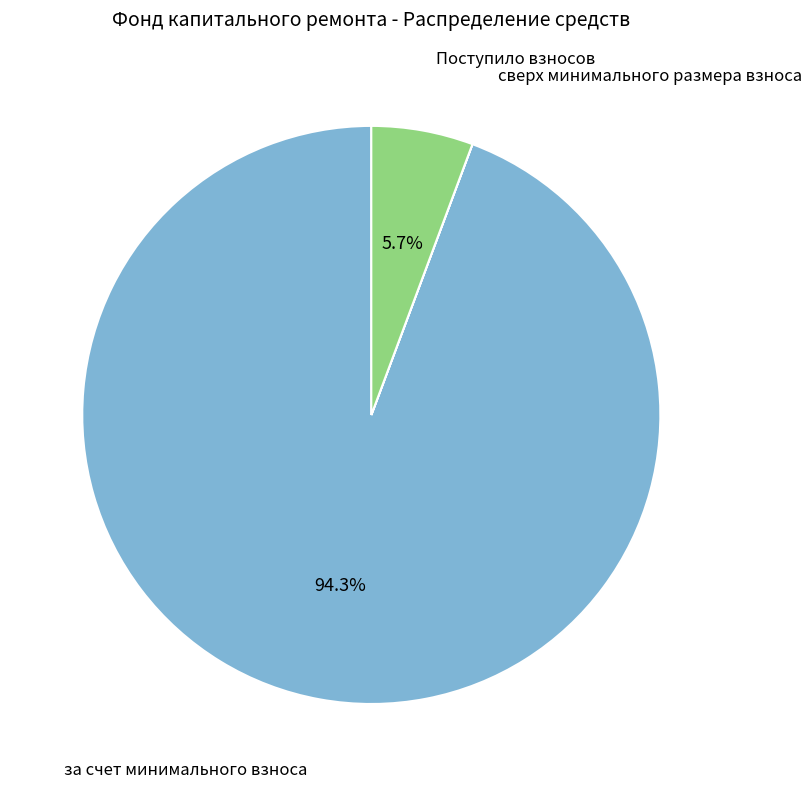

Does Поступило взносов represent more than half of the total?

No